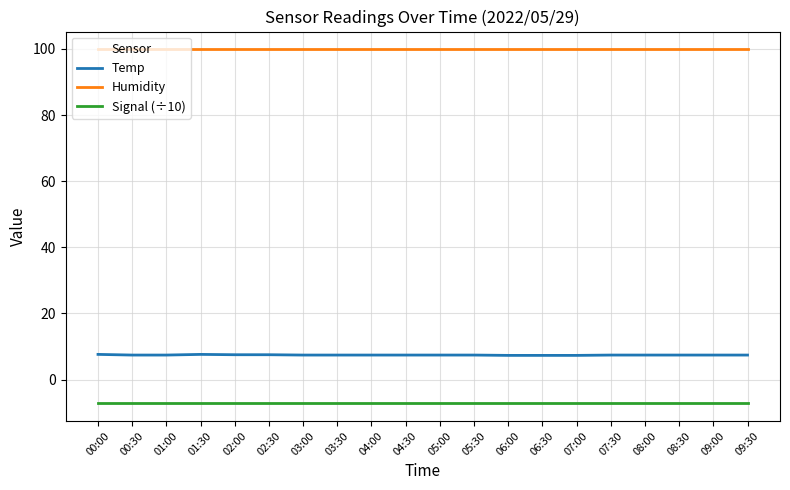

Is it true that Humidity equals 99.9 at 02:30?

True